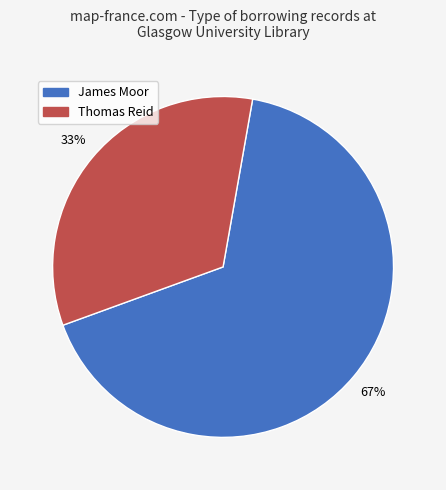

To the nearest percent, what is the average slice percentage?

50%